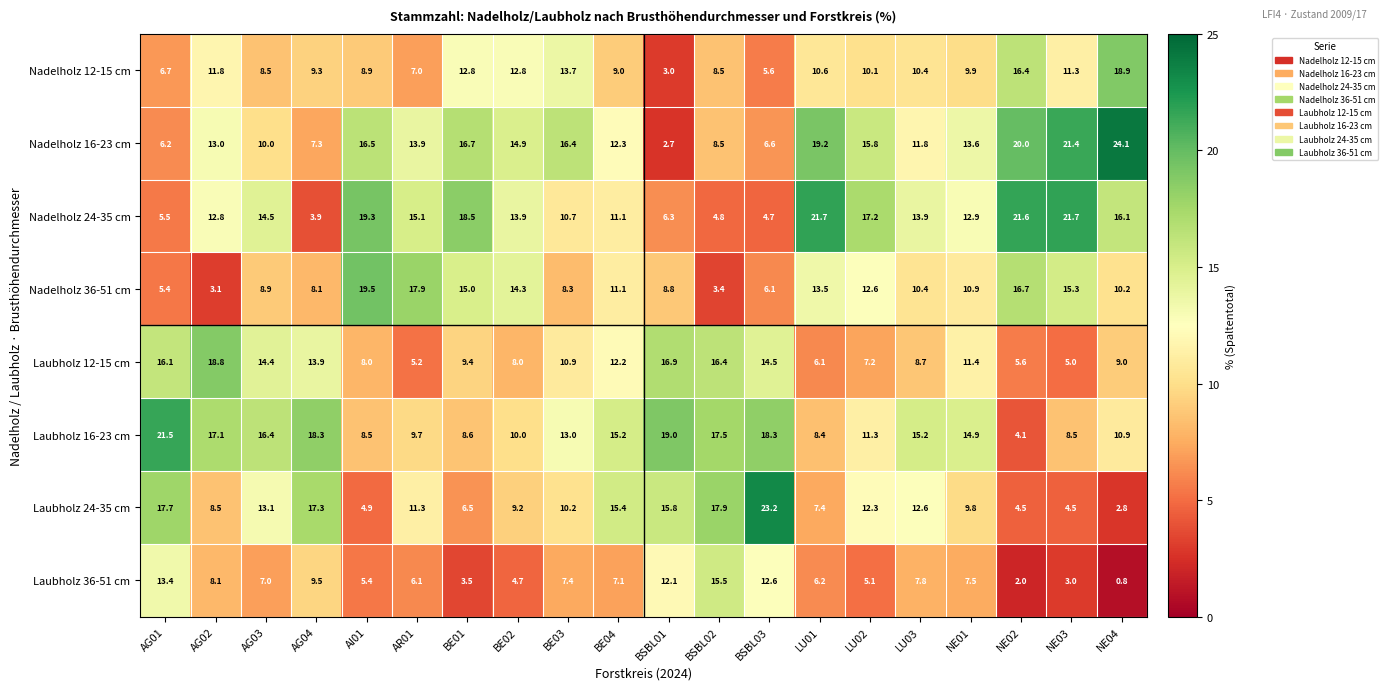

Where is Nadelholz 16-23 cm nearest to the value 13?

AG02